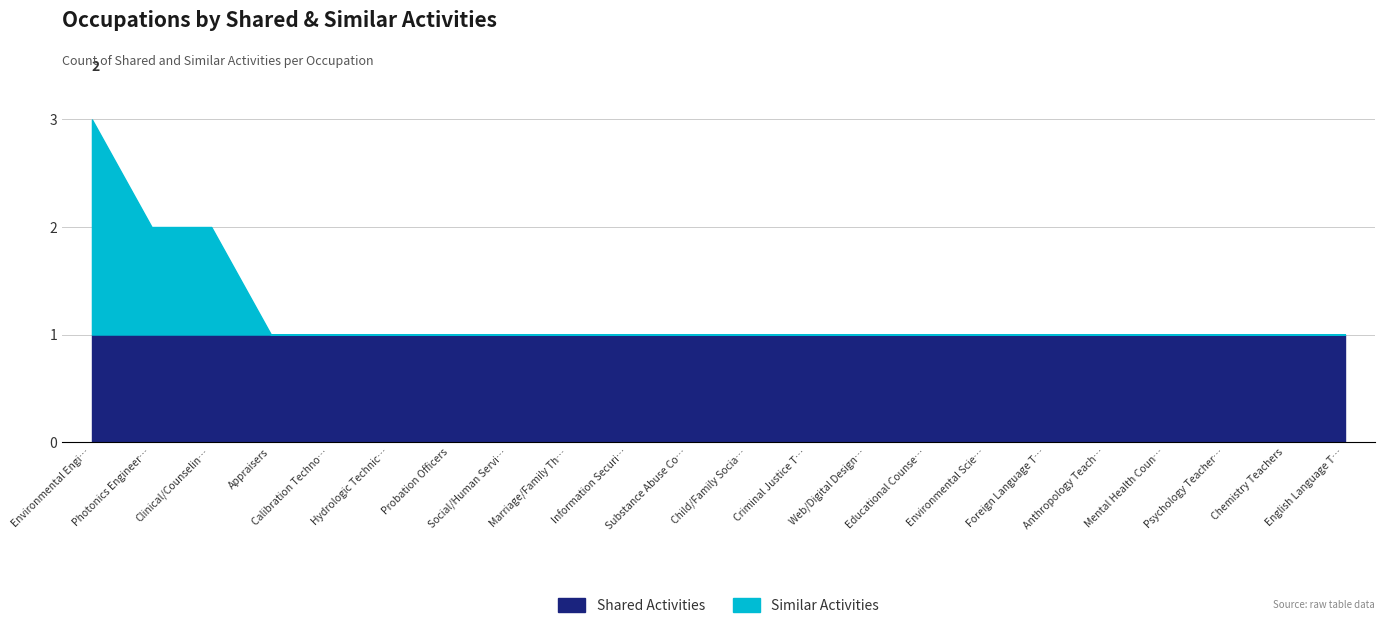

Is it true that Shared Activities equals 2 at Criminal Justice T…?

False